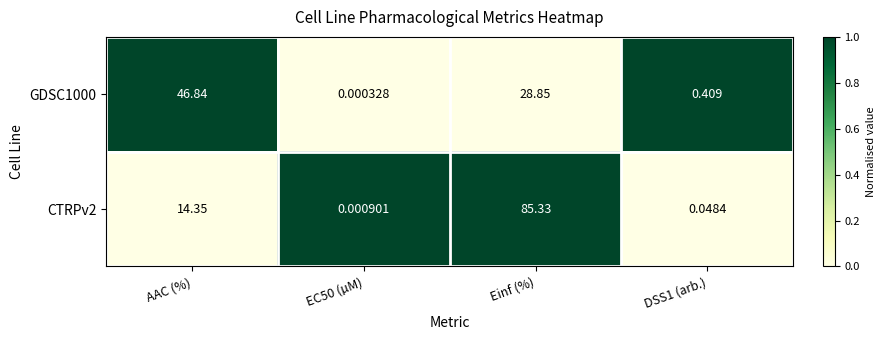

Which series has the largest total across all categories?

CTRPv2